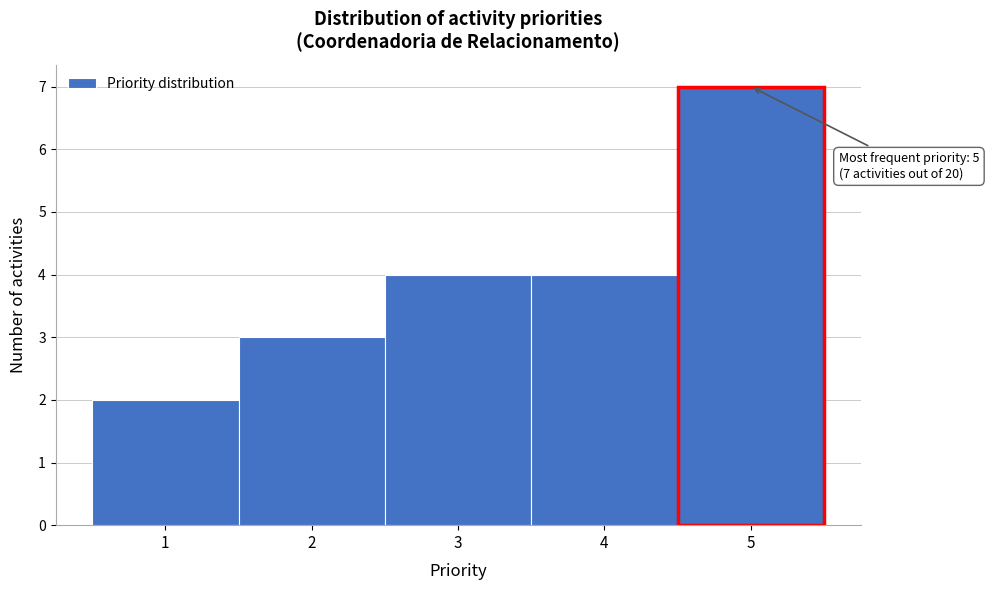

Over which range of the x-axis is the bar tallest?

4.5 to 5.5